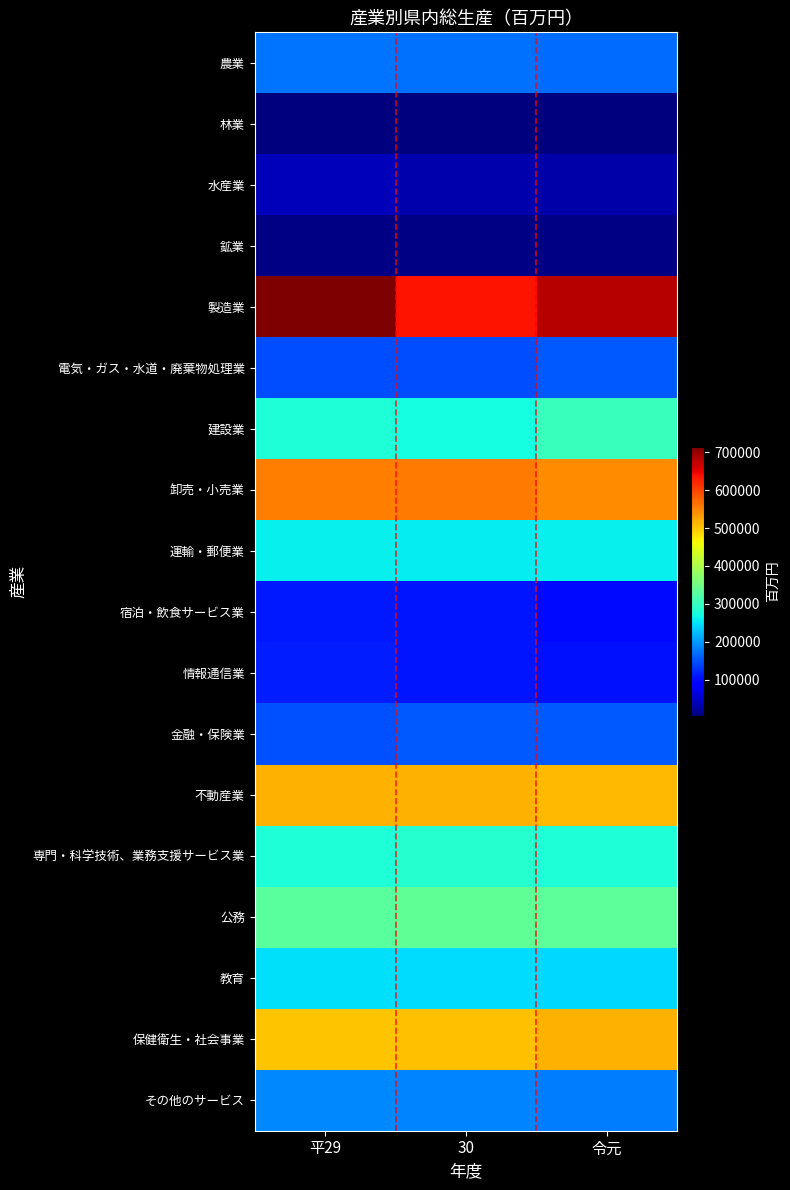

Reading left to right, what are all the values shown in this chart?

農業: 平29=173538	30=171304	令元=169669
林業: 平29=3162	30=3297	令元=3364
水産業: 平29=41351	30=31993	令元=30101
鉱業: 平29=7233	30=7209	令元=7257
製造業: 平29=714724	30=635850	令元=679934
電気・ガス・水道・廃棄物処理業: 平29=145279	30=145458	令元=153416
建設業: 平29=279764	30=272287	令元=301384
卸売・小売業: 平29=554441	30=556331	令元=543914
運輸・郵便業: 平29=261150	30=256758	令元=261280
宿泊・飲食サービス業: 平29=109961	30=107237	令元=98633
情報通信業: 平29=112964	30=108429	令元=104644
金融・保険業: 平29=148770	30=153965	令元=155008
不動産業: 平29=515046	30=516632	令元=510497
専門・科学技術、業務支援サービス業: 平29=278376	30=284200	令元=278660
公務: 平29=330797	30=336199	令元=332248
教育: 平29=247798	30=245428	令元=242354
保健衛生・社会事業: 平29=502799	30=505198	令元=515477
その他のサービス: 平29=187955	30=183874	令元=179905